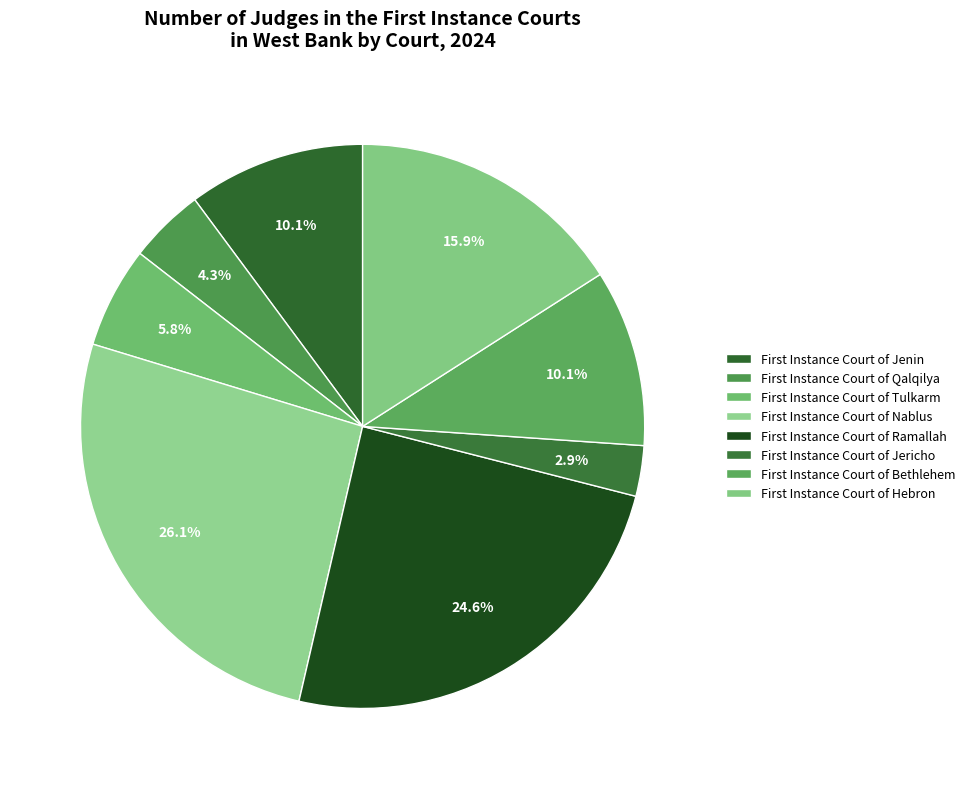

Is there a majority slice in this chart?

No